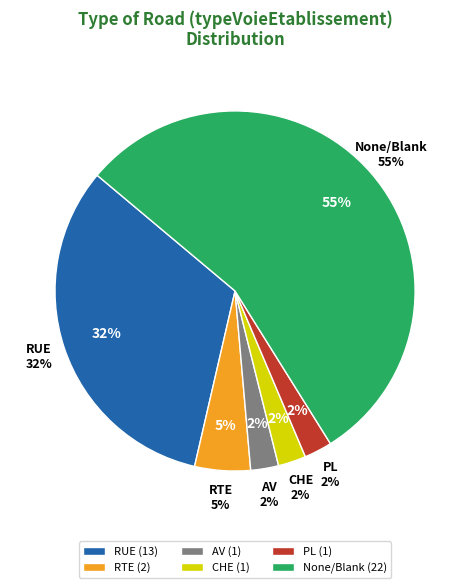

To the nearest percent, what portion does AV represent?

2%